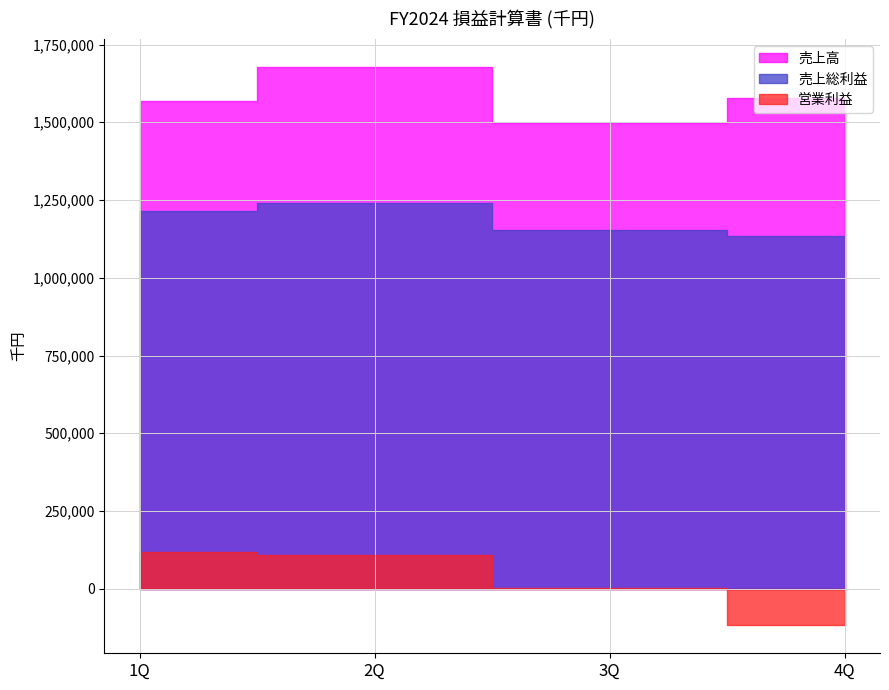

Is the value of 売上高 at 2Q greater than the value of 売上総利益 at 1Q?

Yes